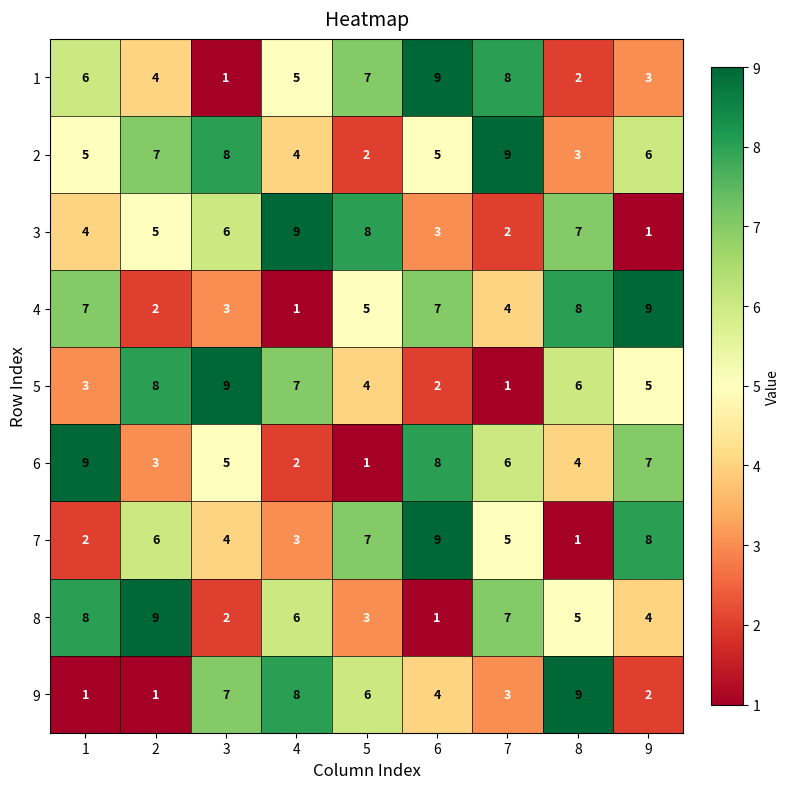

What is the difference between the maximum and minimum values in the 2 series?

7